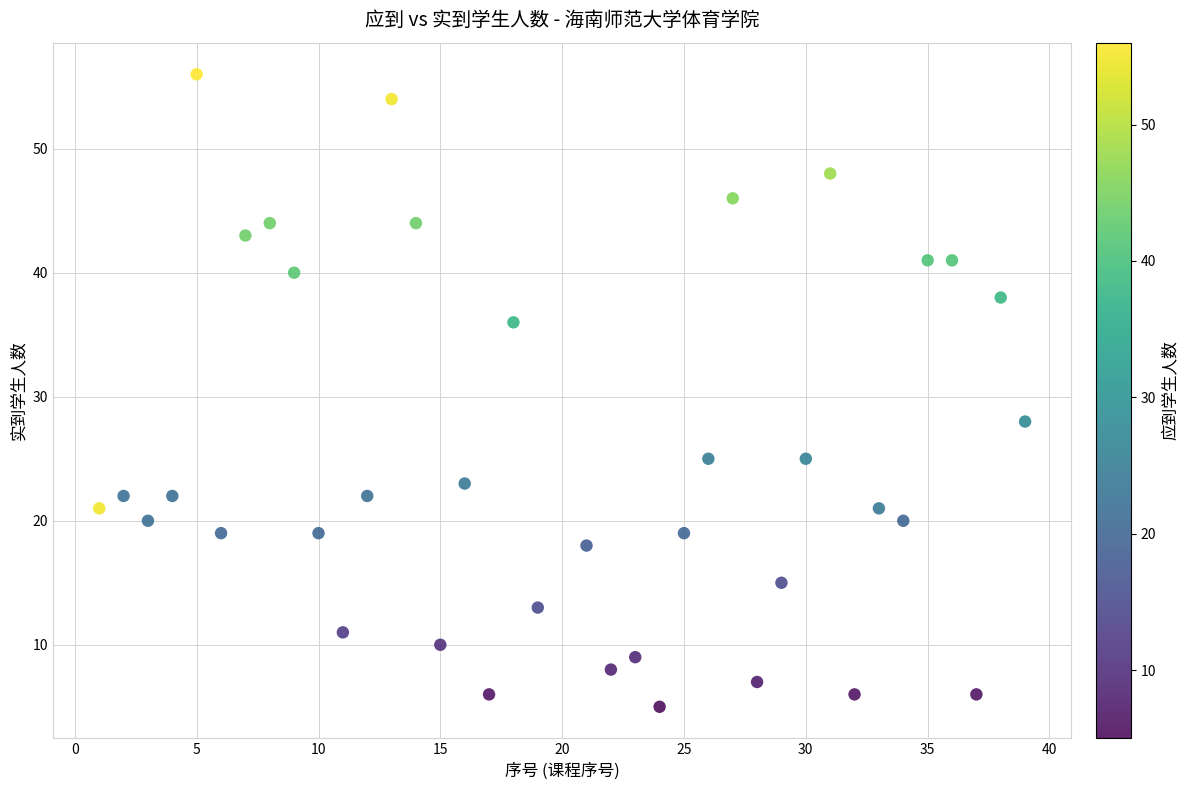

What is the range of X values (max minus min)?

38